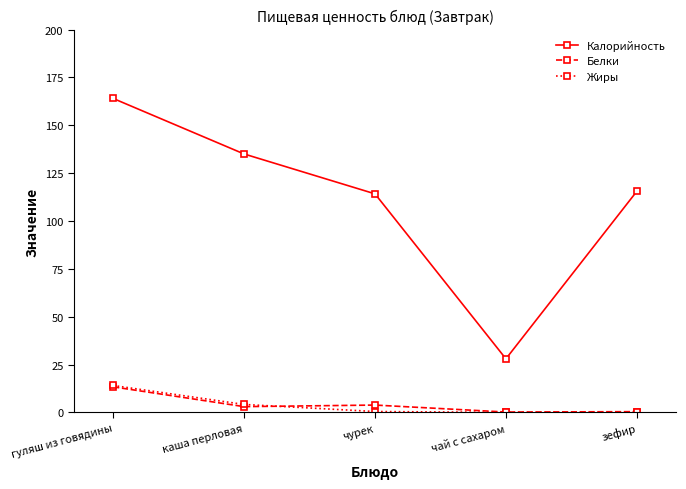

What are all the series names shown in the legend?

Калорийность, Белки, Жиры